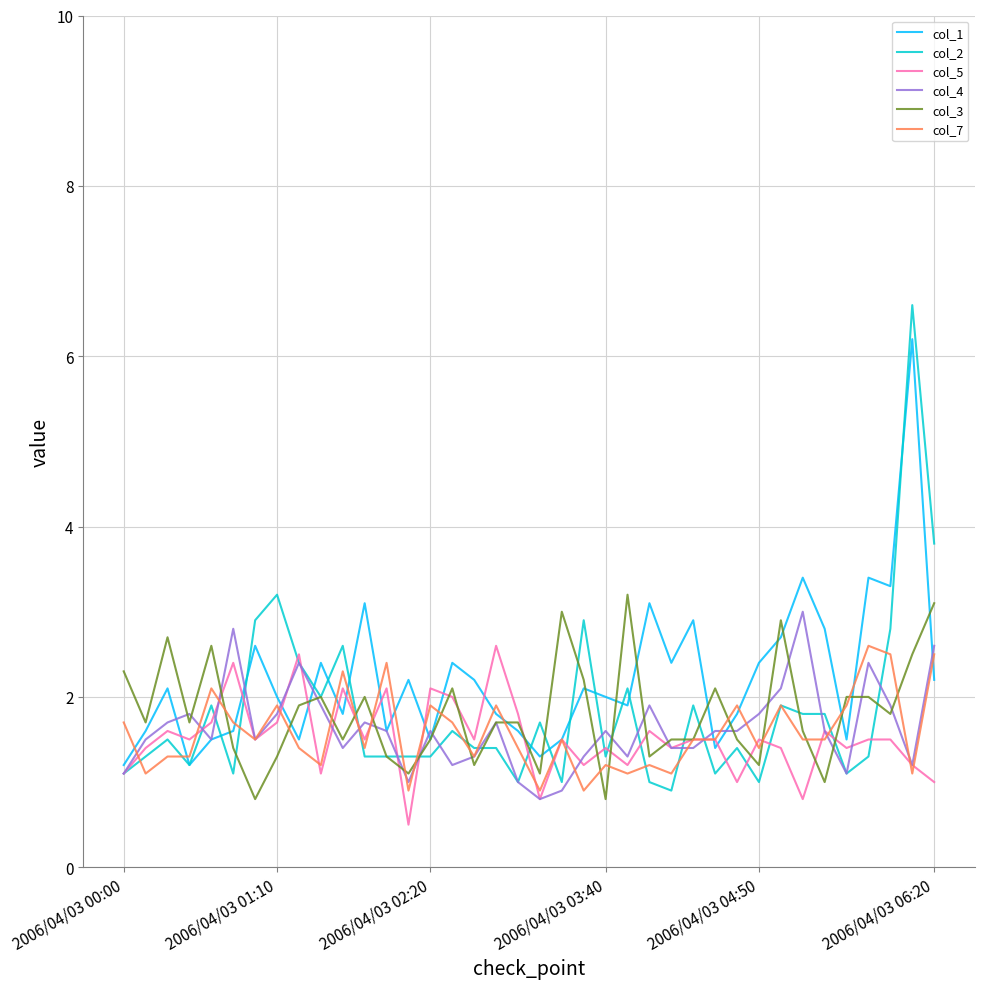

Which series has the widest spread of values?

col_2